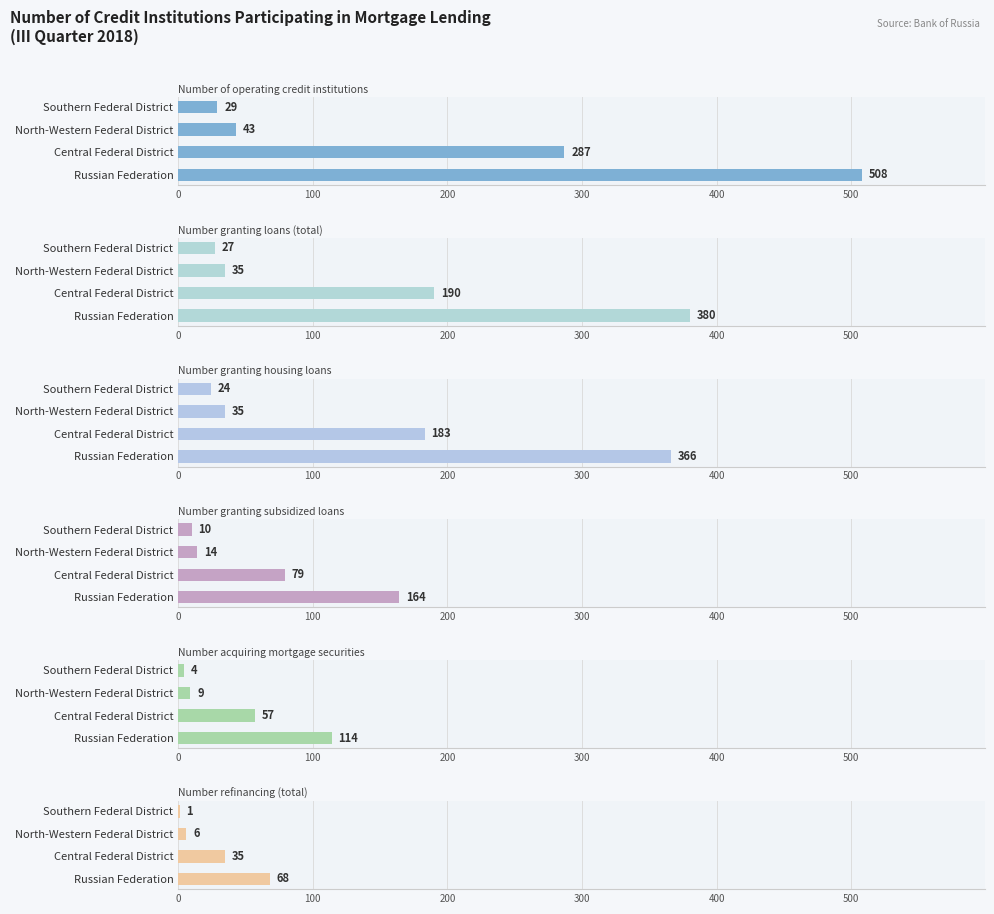

Reading left to right, what are all the values shown in this chart?

Number of operating credit institutions: 508	287	43	29
Number granting loans (total): 380	190	35	27
Number granting housing loans: 366	183	35	24
Number granting subsidized loans: 164	79	14	10
Number acquiring mortgage securities: 114	57	9	4
Number refinancing (total): 68	35	6	1